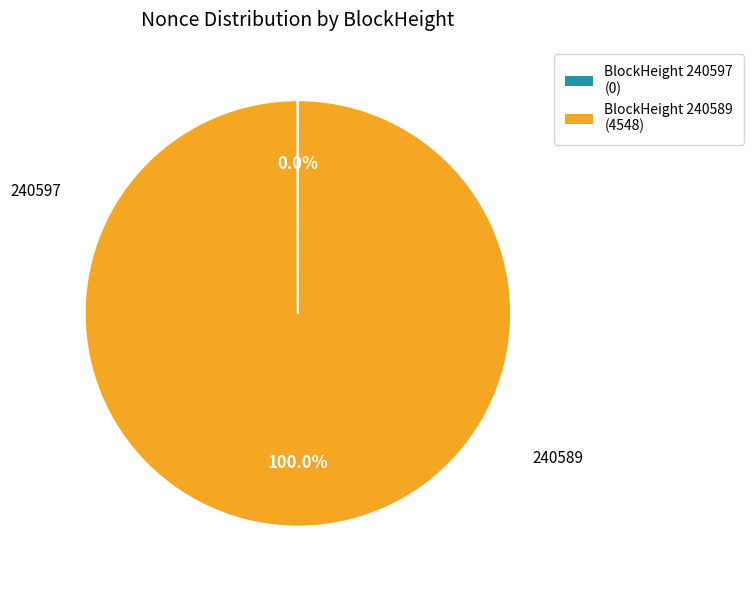

Which slice is the largest?

BlockHeight 240589 (4548)